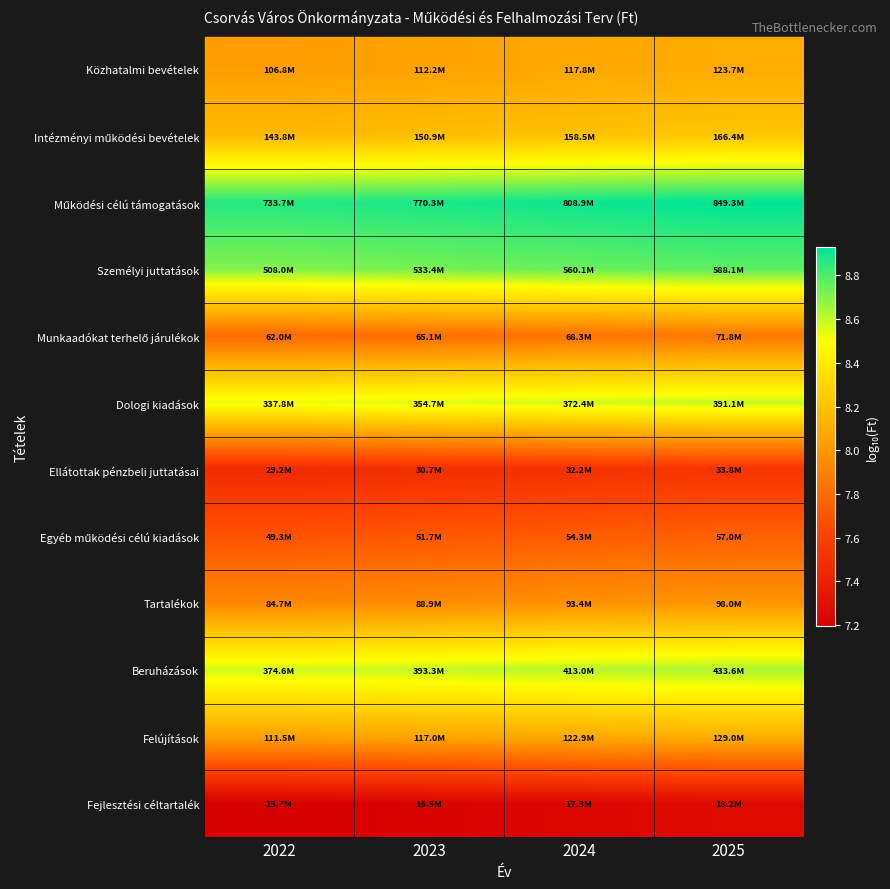

List the series in order of their peak value, highest first.

Működési célú támogatások, Személyi juttatások, Beruházások, Dologi kiadások, Intézményi működési bevételek, Felújítások, Közhatalmi bevételek, Tartalékok, Munkaadókat terhelő járulékok, Egyéb működési célú kiadások, Ellátottak pénzbeli juttatásai, Fejlesztési céltartalék